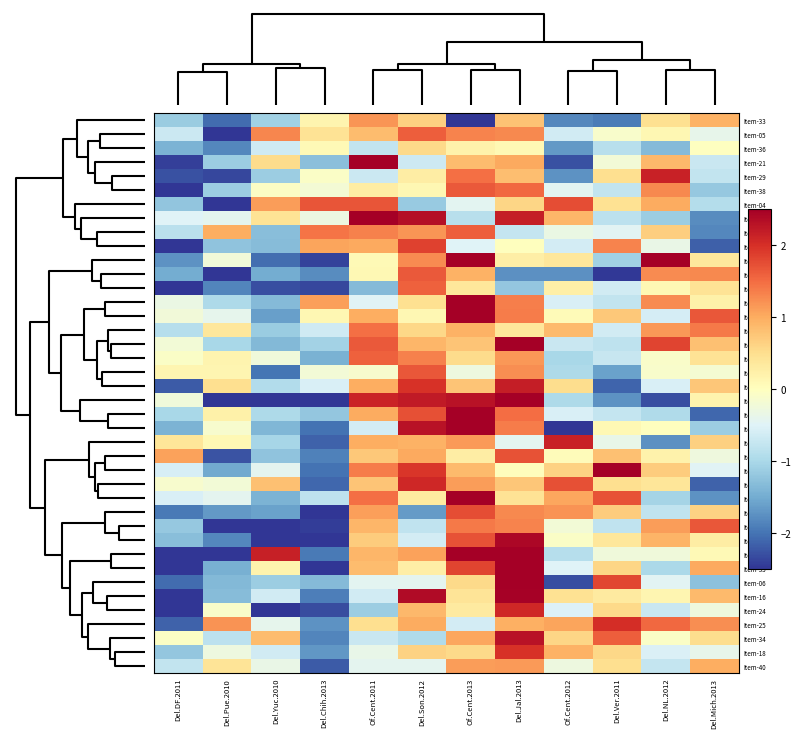

Count the number of data series in this chart.

40